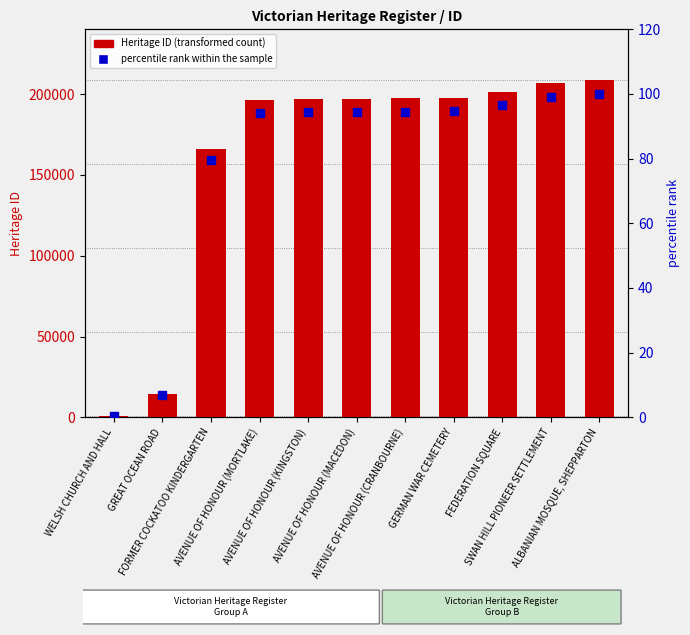

Which series contains the lowest Y value?

percentile rank within the sample